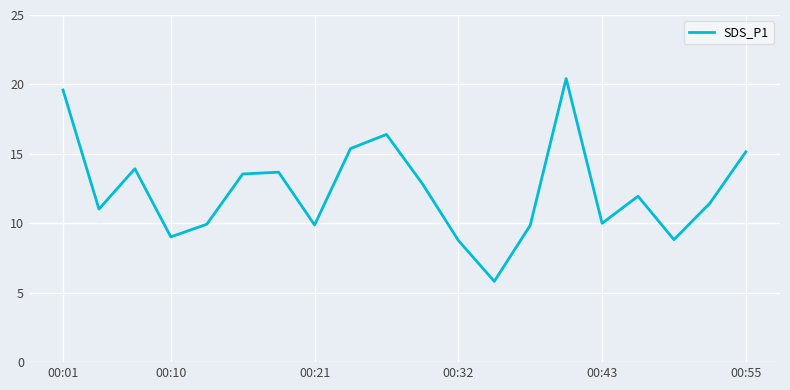

What is the maximum value shown in the chart?

20.4